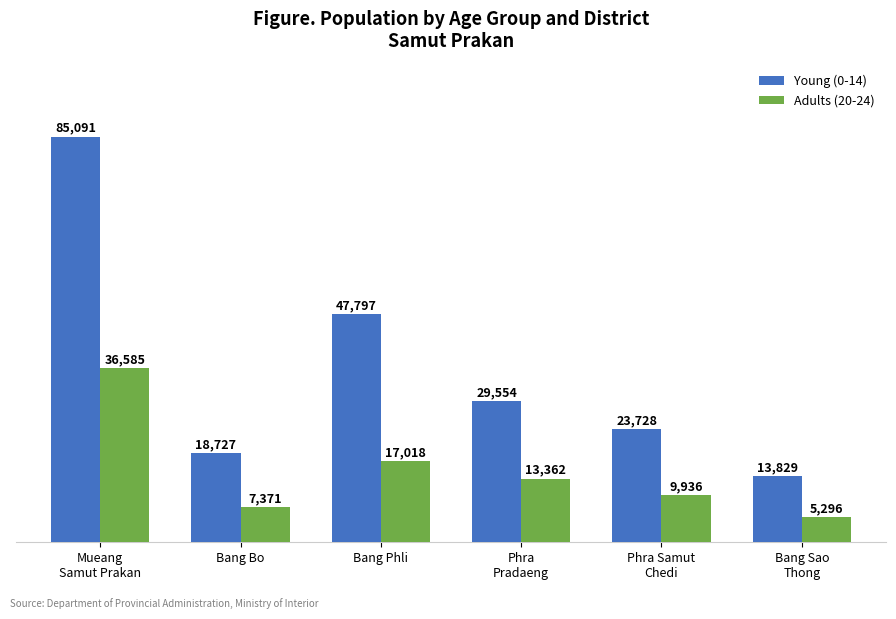

What is the label of the 4th bar from the right?

Bang Phli